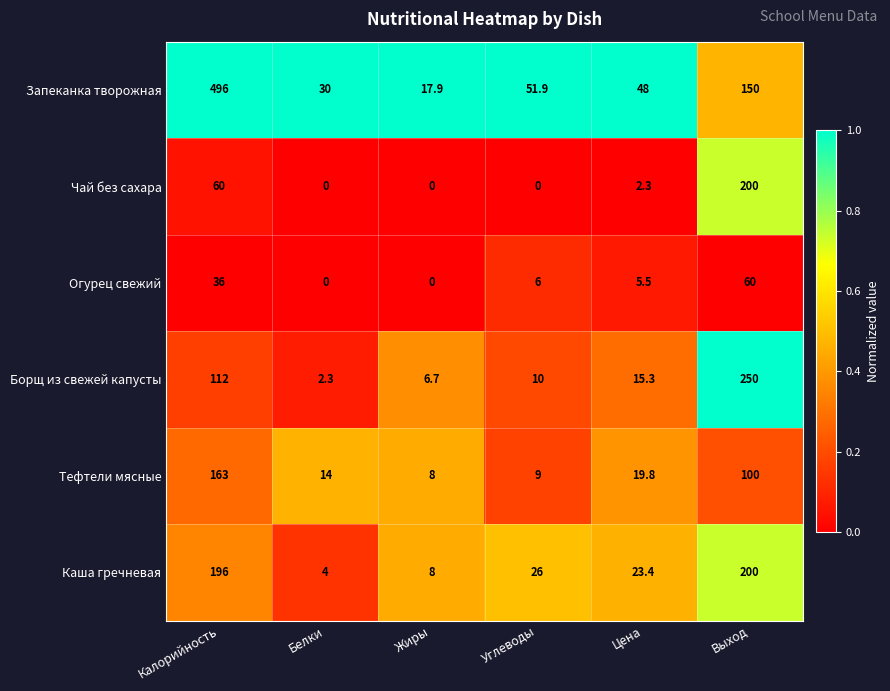

How many values in the Борщ из свежей капусты series exceed 15?

3